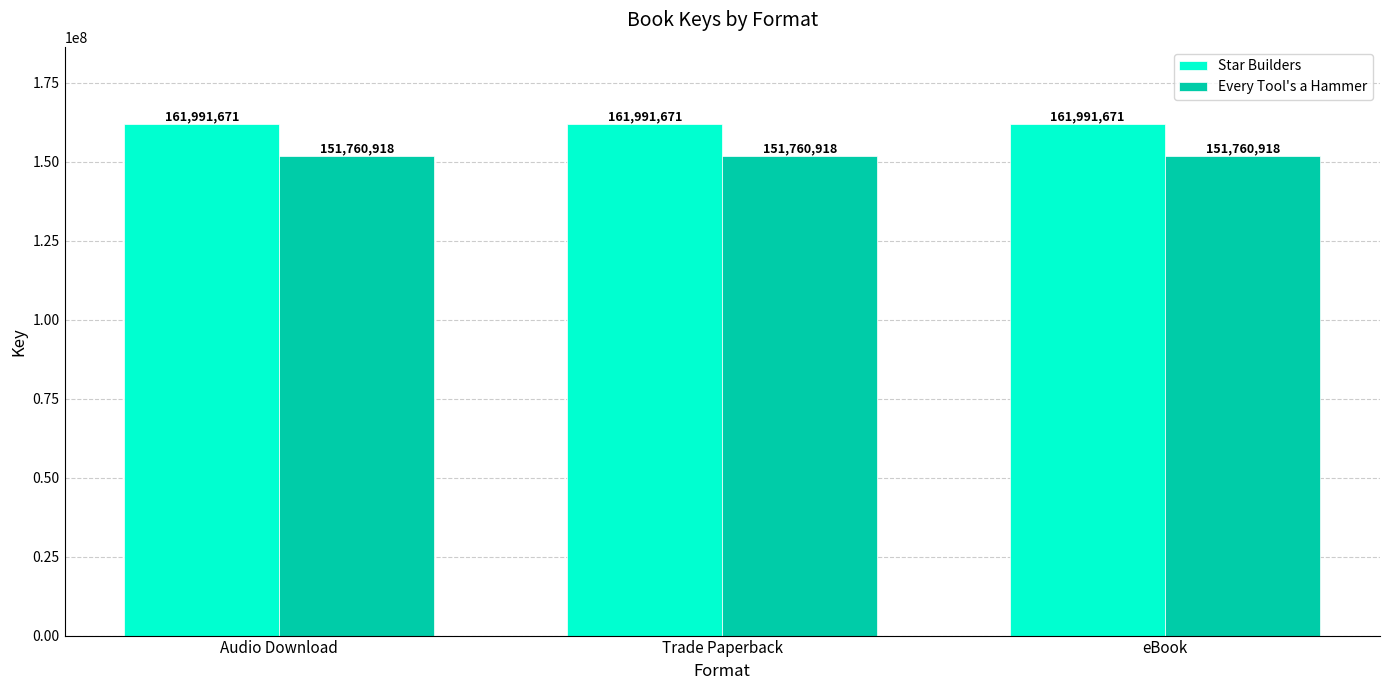

What is the value of the Every Tool's a Hammer bar at the 1st from the left?

151760918